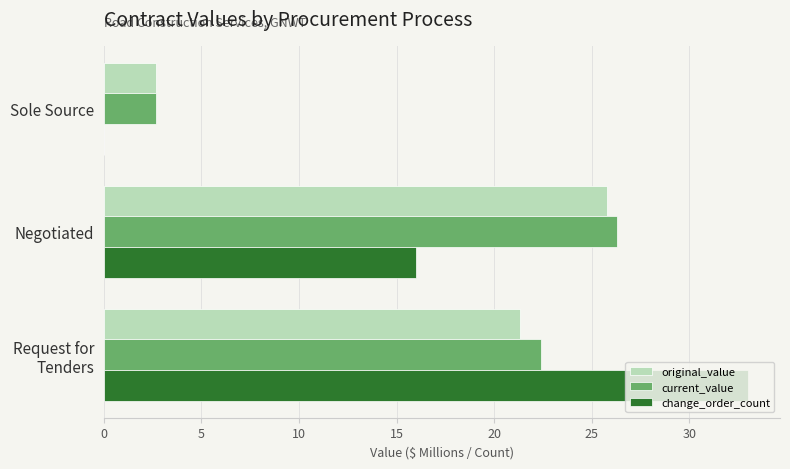

What is the sum of all current_value values?

51.4